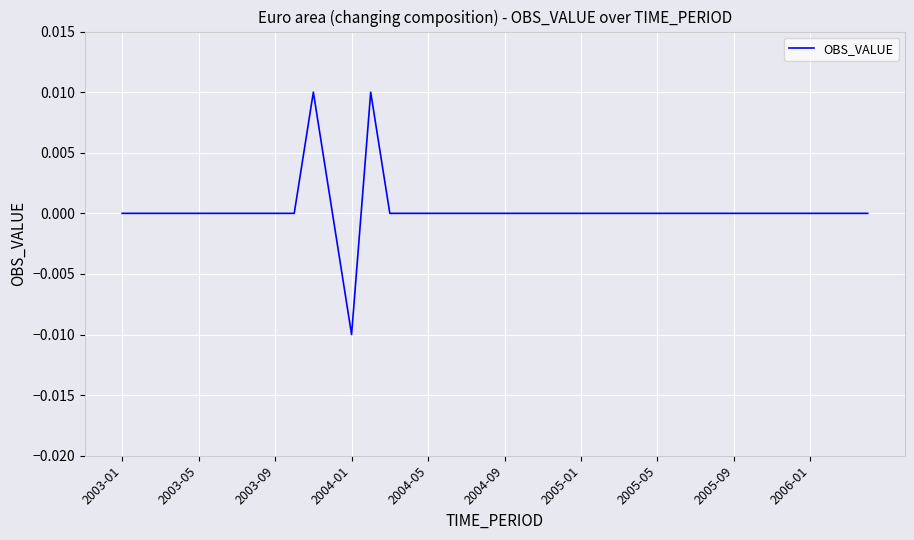

The chart shows a value of 0.0 at 2003-01. True or false?

True